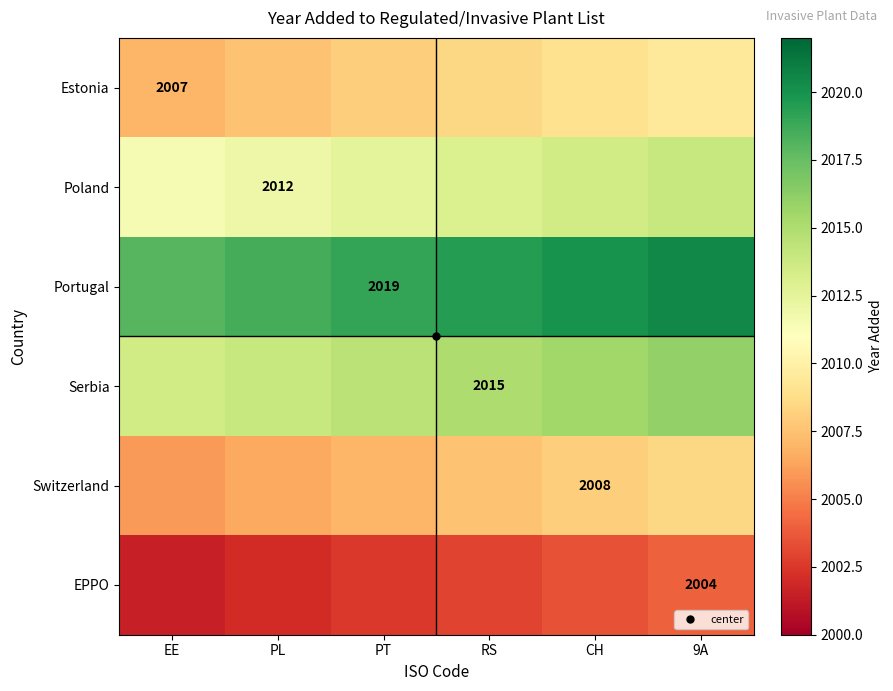

What is the average value of the Estonia series?

2008.2